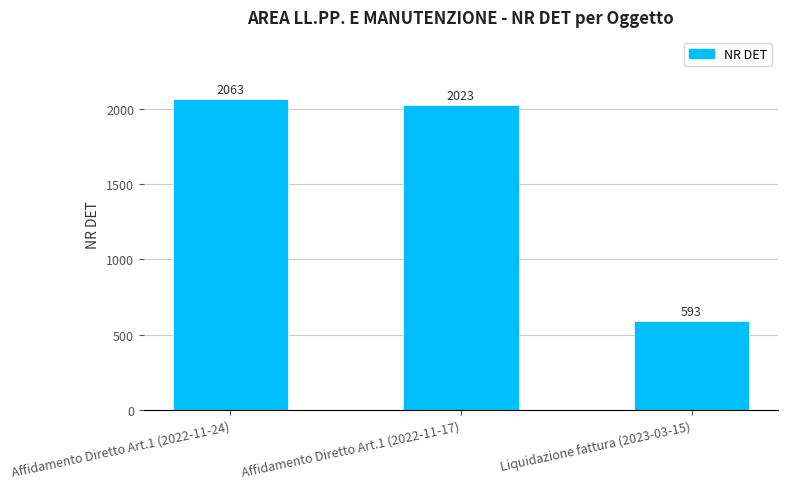

What is the difference between the maximum and second lowest values?

40